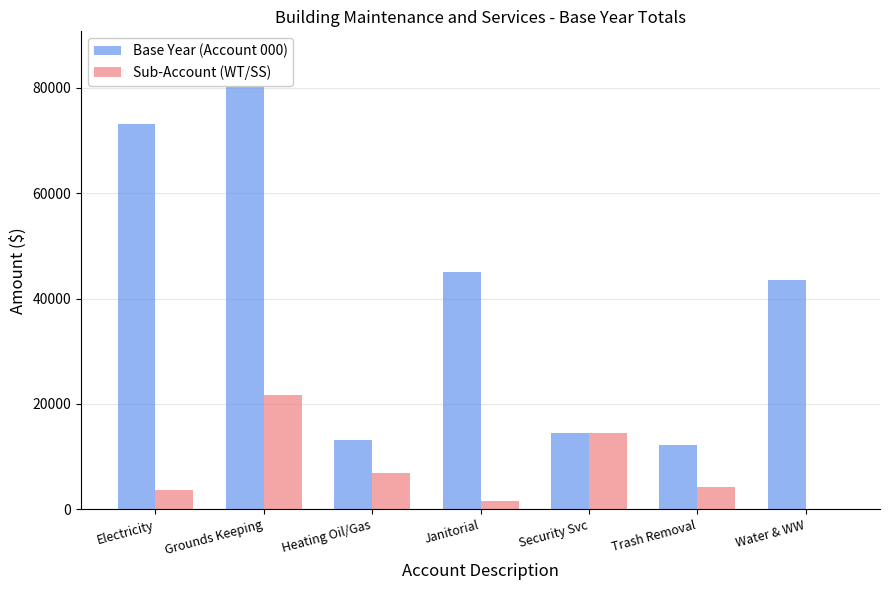

How many bars are there in each group?

2